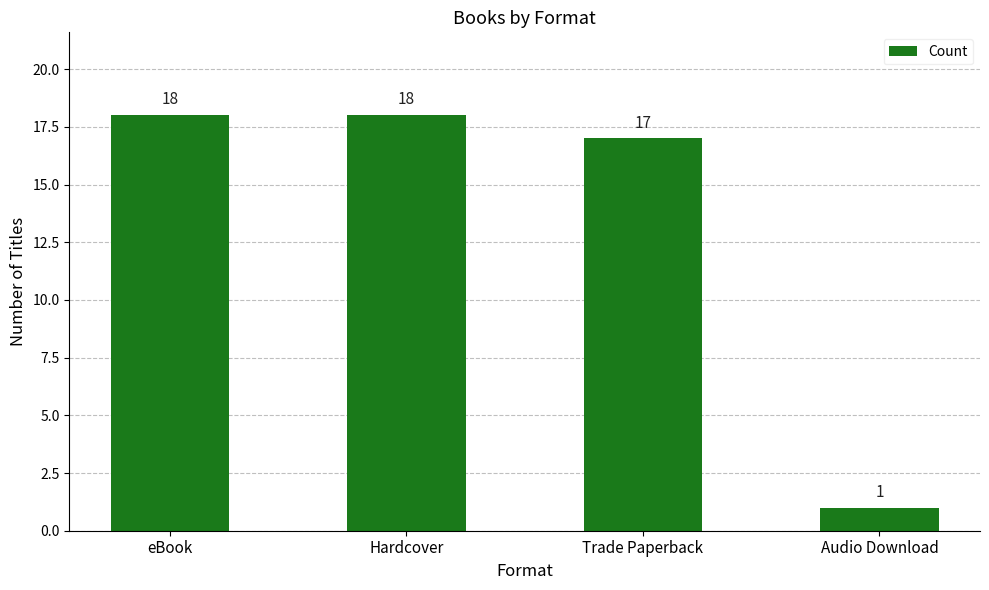

Are the bars horizontal?

No